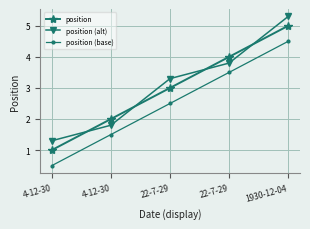

What is the maximum value for position (alt)?

5.3